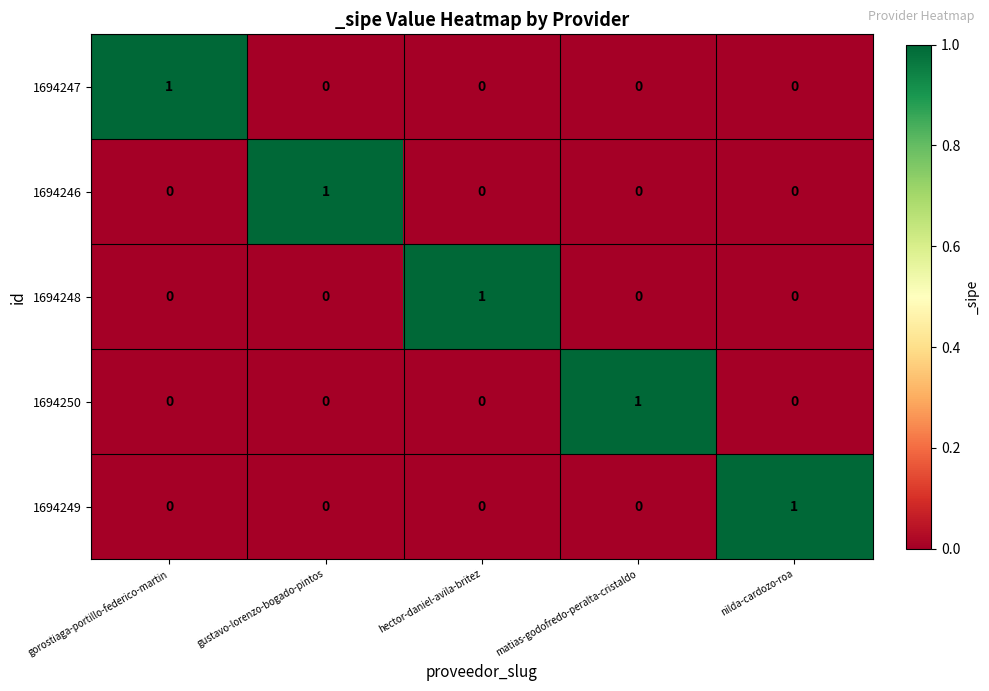

The value of 1694250 at hector-daniel-avila-britez is 0. True or false?

True